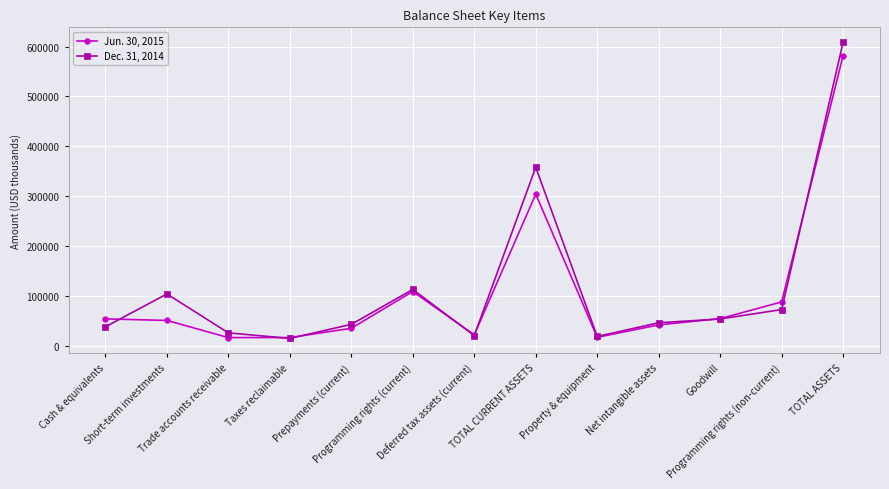

What is the greatest value displayed?

609053